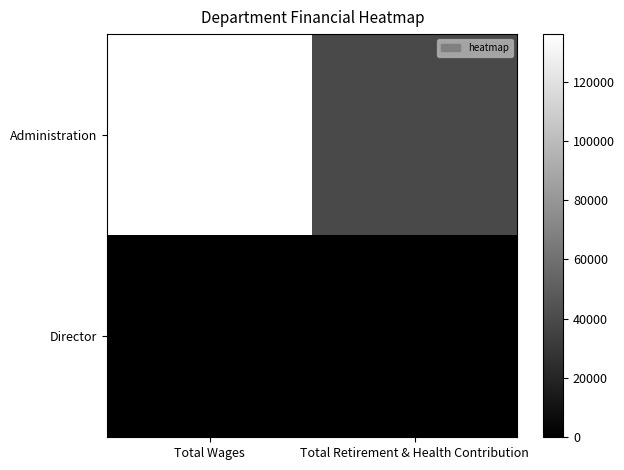

What is the total value across all series at Total Retirement & Health Contribution?

39269